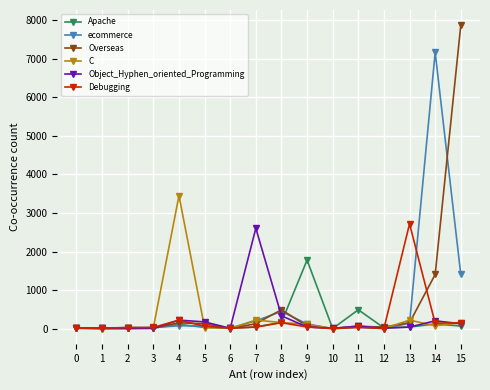

At how many categories does at least one series exceed 6508?

2